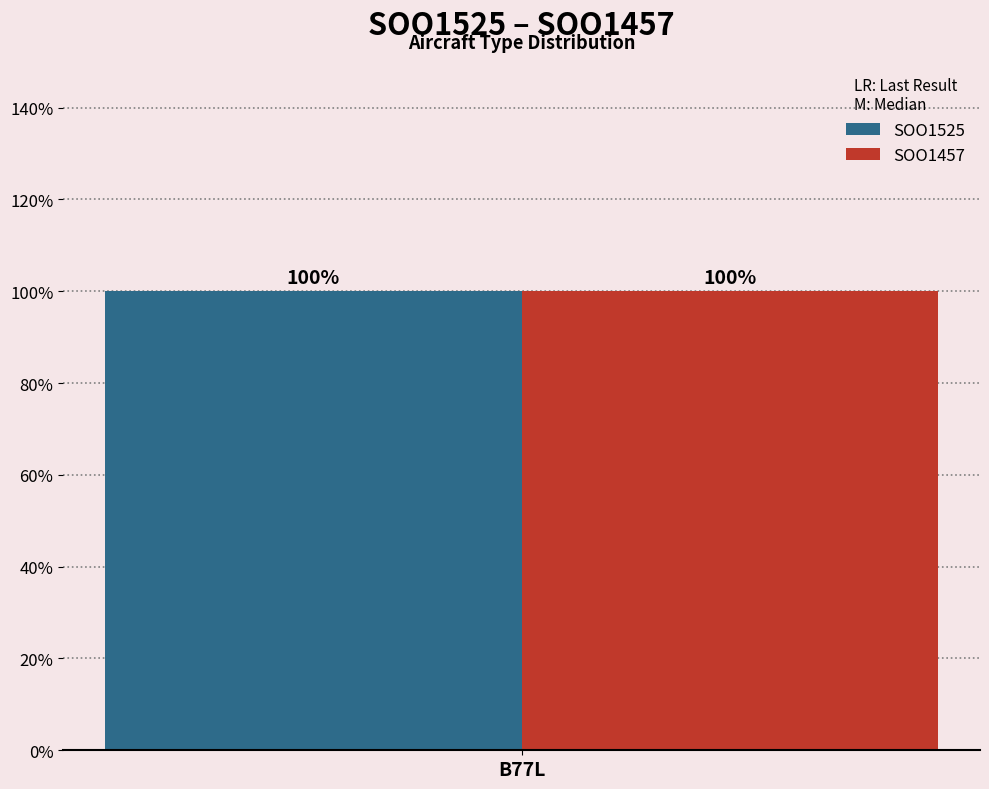

Which series has the largest range (max minus min)?

SOO1525